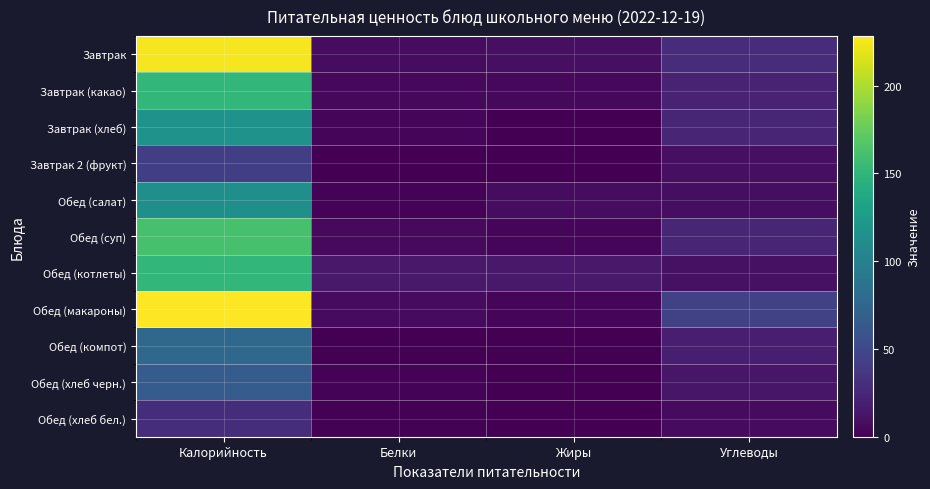

What is the spread (max minus min) of values at Углеводы?

37.2